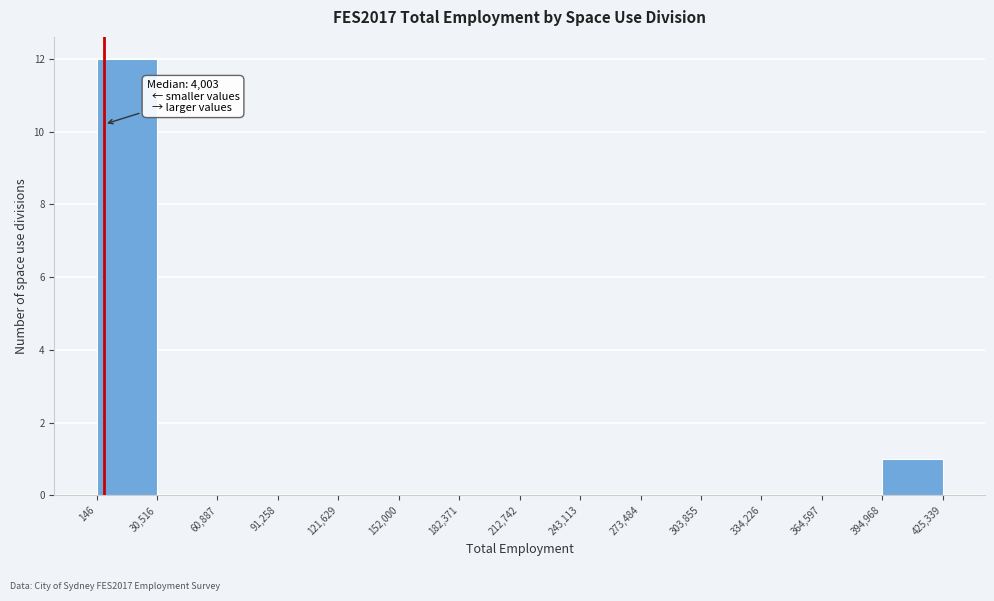

Over which range of the x-axis is the bar tallest?

146 to 30,516